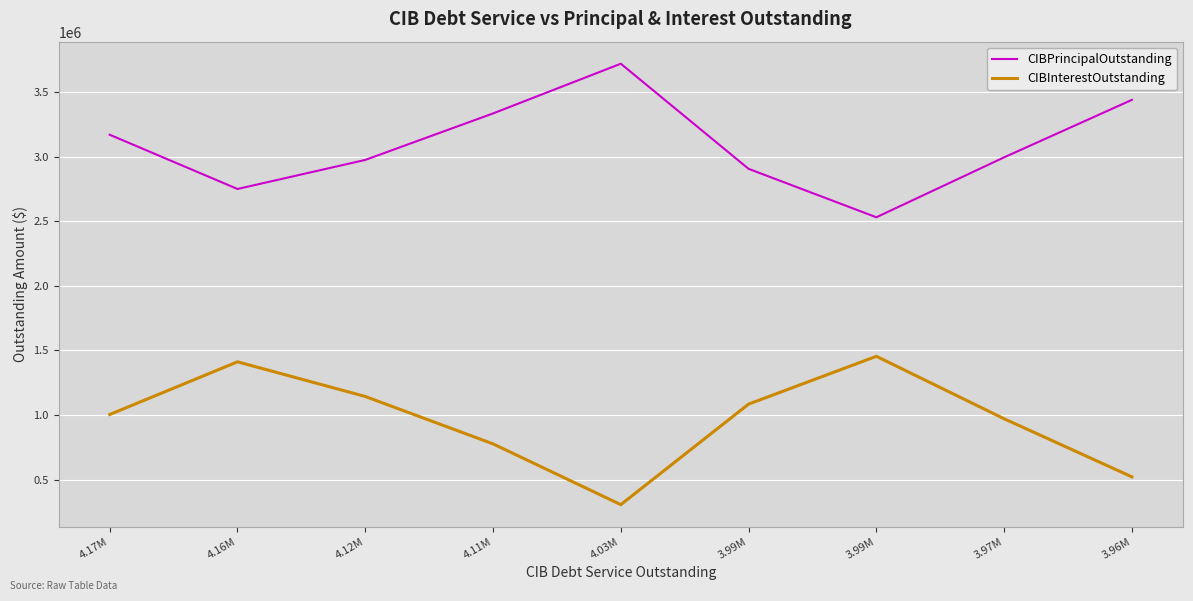

Which series changed the most between 4.03M and 3.99M?

CIBPrincipalOutstanding